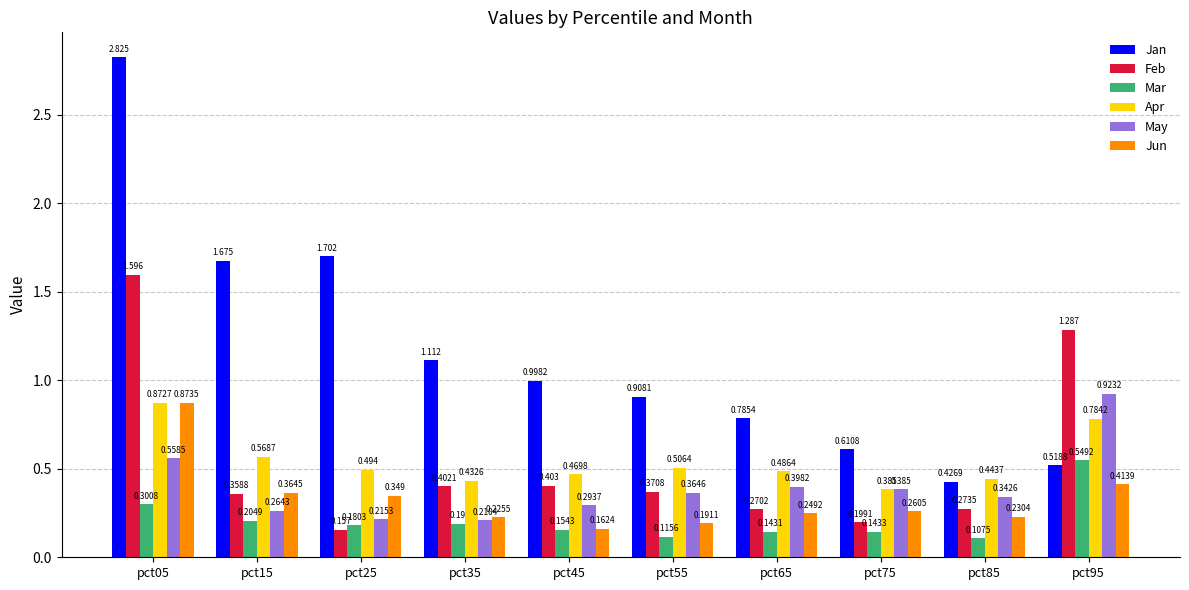

At how many categories does at least one series exceed 0?

10